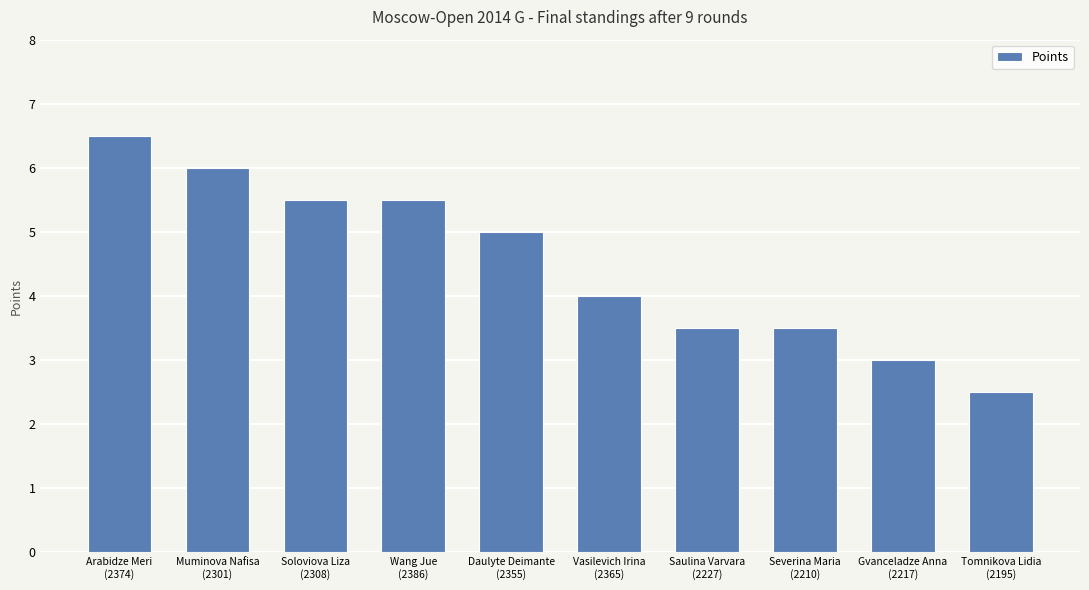

What is the change in value from Arabidze Meri
(2374) to Saulina Varvara
(2227)?

-3.0